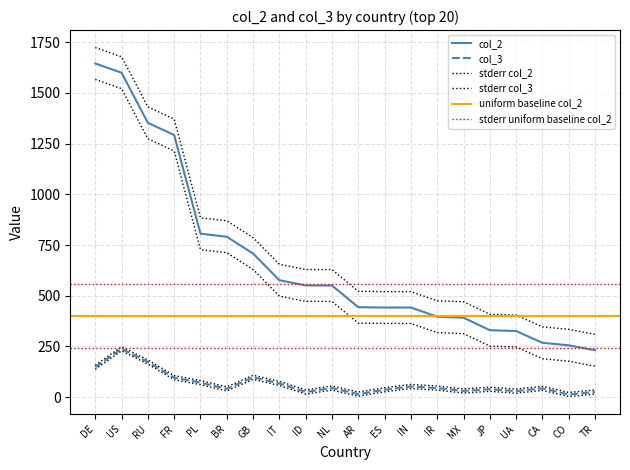

What is the label of the 20th point from the right?

DE